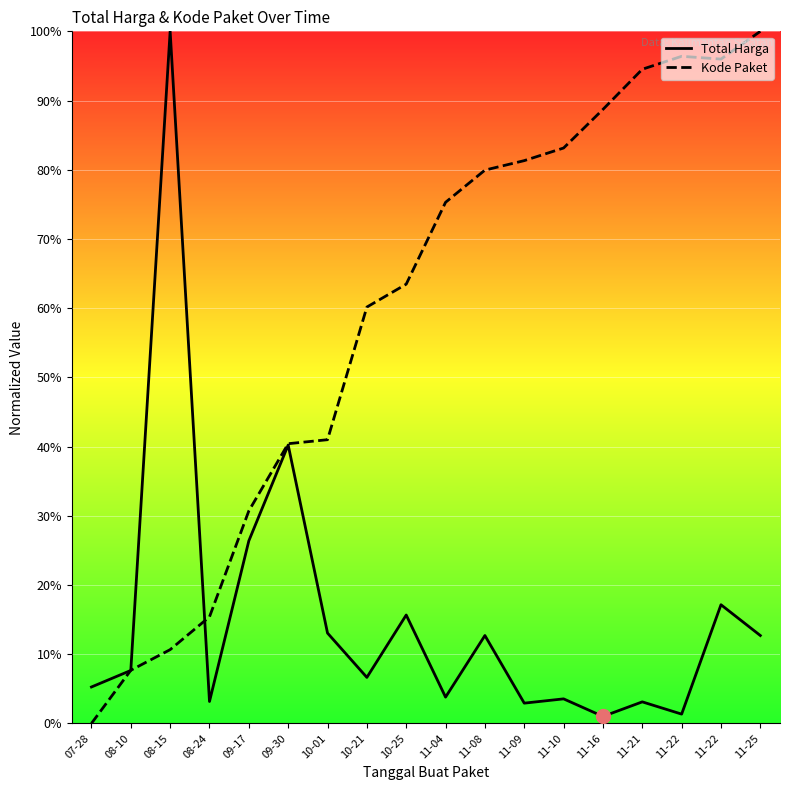

Does the chart display data point markers on the line(s)?

No